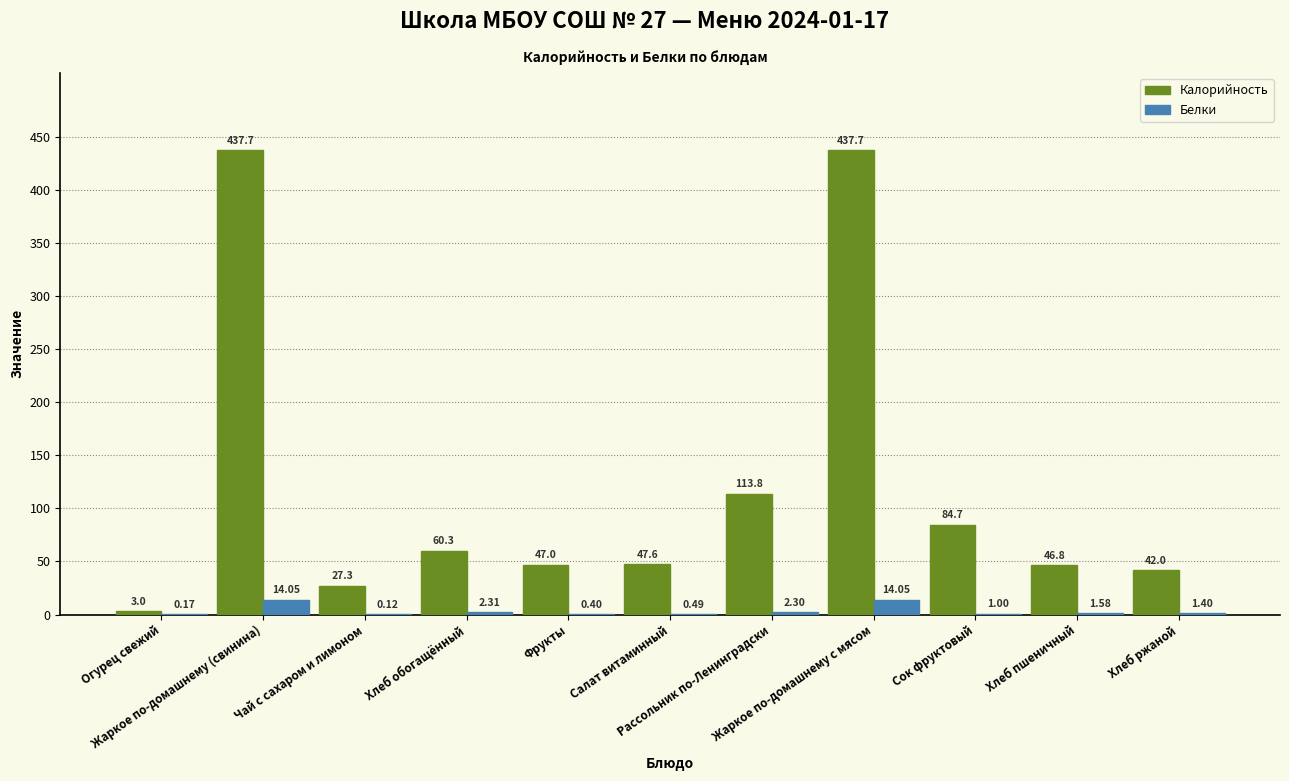

What is the sum of all Калорийность values?

1347.9